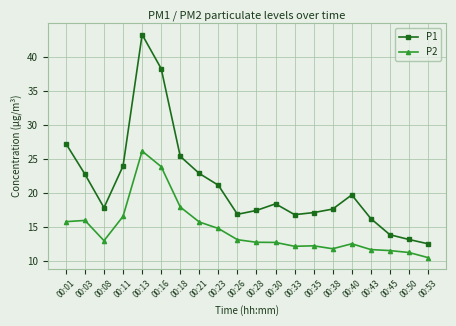

How many lines are shown in the chart?

2